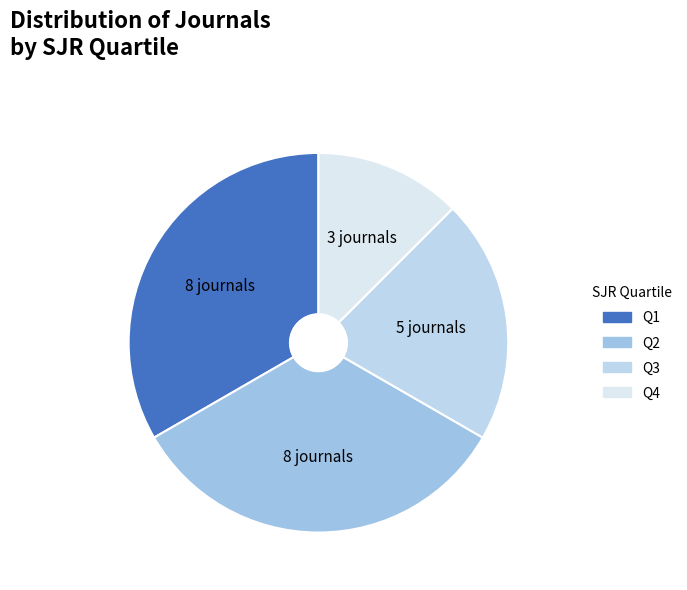

To the nearest percent, what percentage of the pie is Q3?

21%